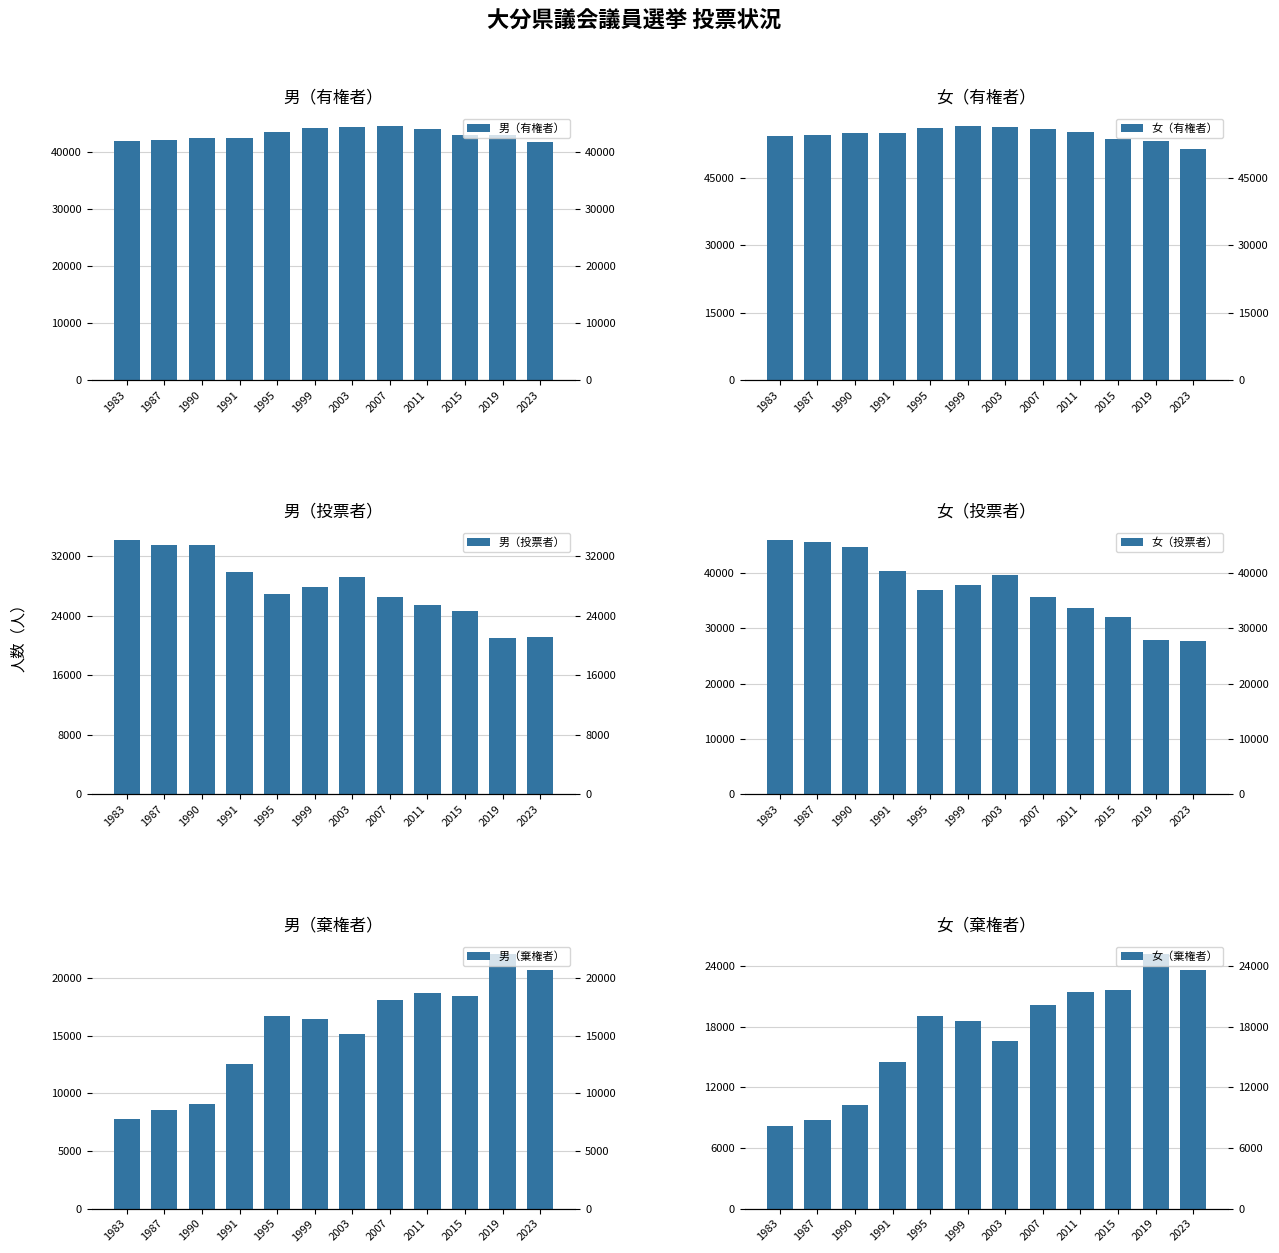

What is the average value of the 女（棄権者） series?

17301